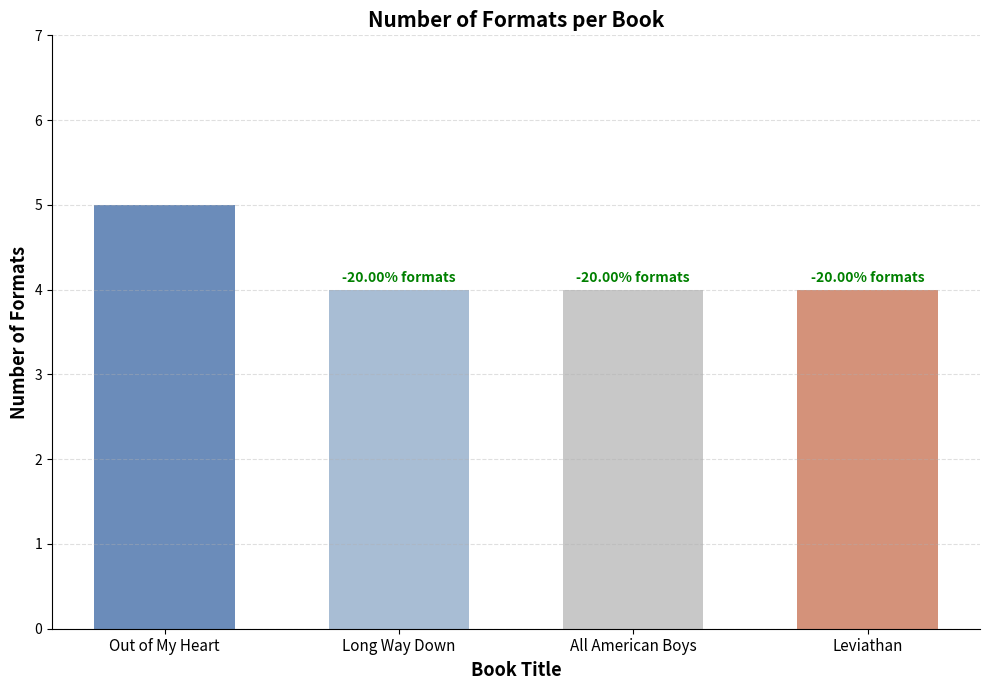

What is the maximum value shown in the chart?

5